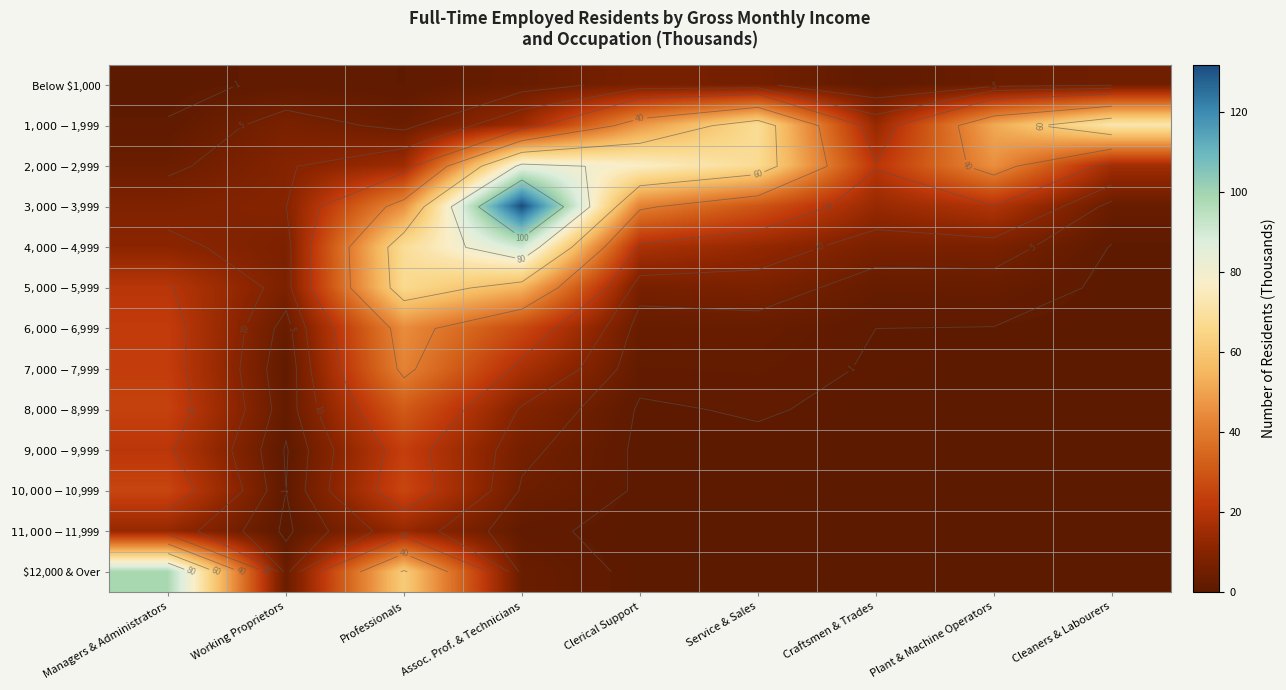

What value does the $5,000 - $5,999 series have at Working Proprietors?

7.5